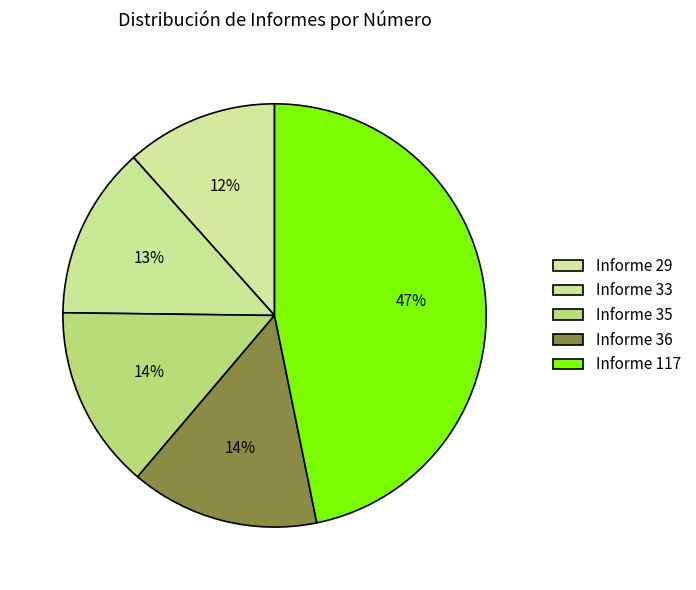

Rank the categories by value from lowest to highest.

Informe 29, Informe 33, Informe 35, Informe 36, Informe 117